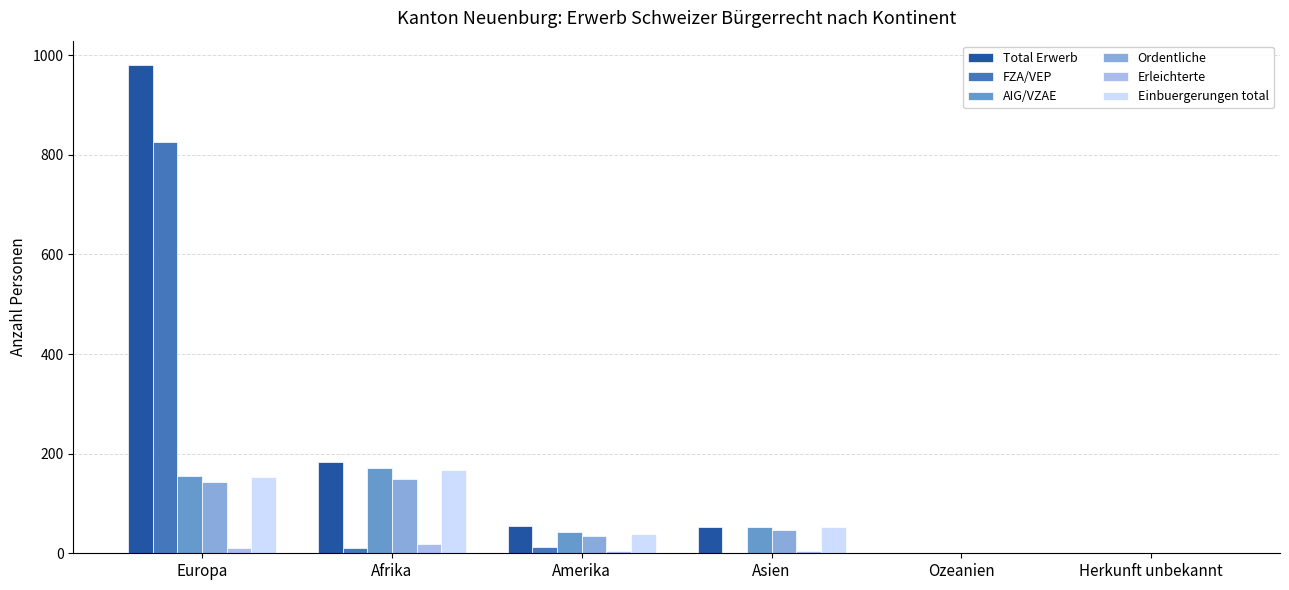

What is the spread (max minus min) of values at Europa?

970